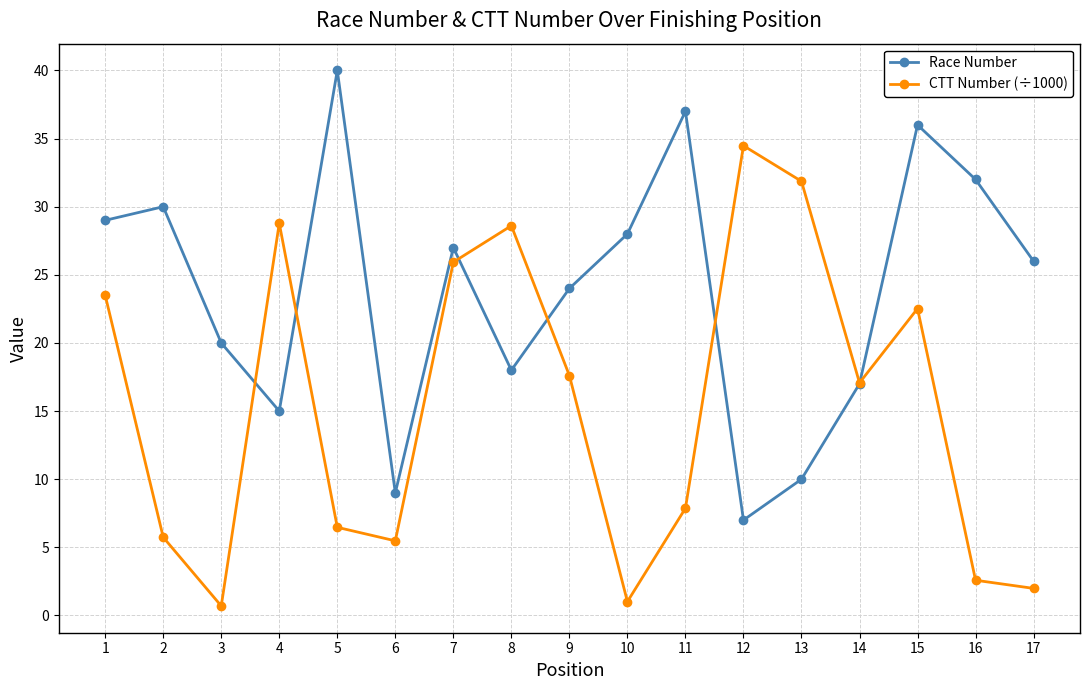

At which category is the sum across all series the highest?

15